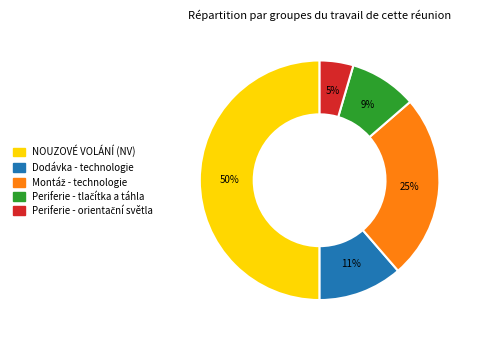

To the nearest percent, what is the average slice percentage?

20%